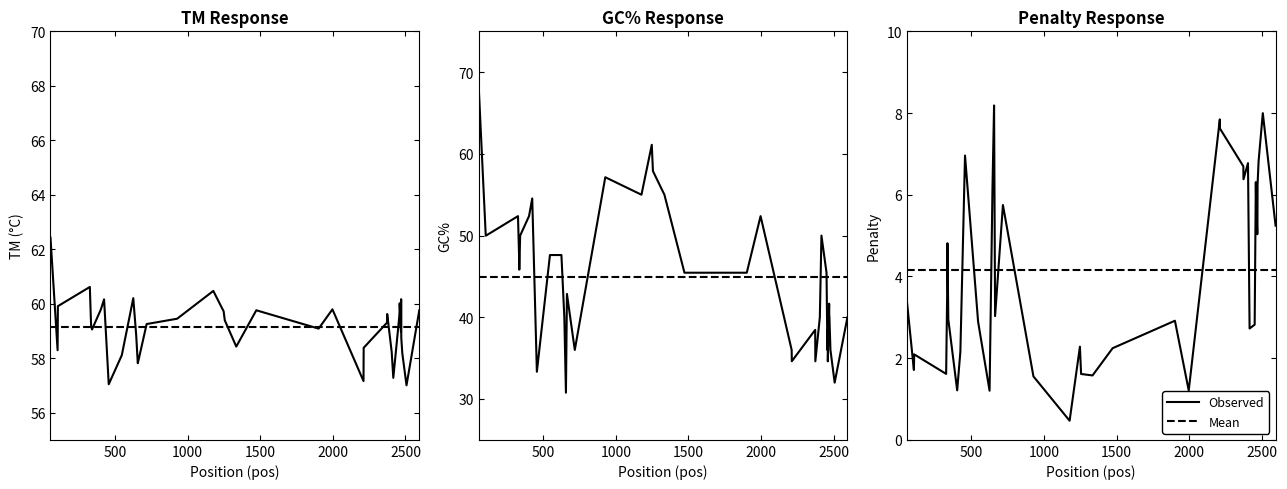

True or false: Mean GC% and Mean Penalty cross at least once.

False